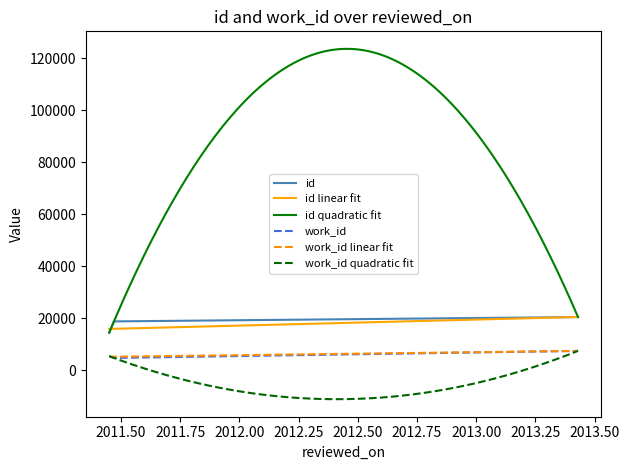

What is the difference between the work_id values at 2013-06-05 and 2011-06-13?

2034